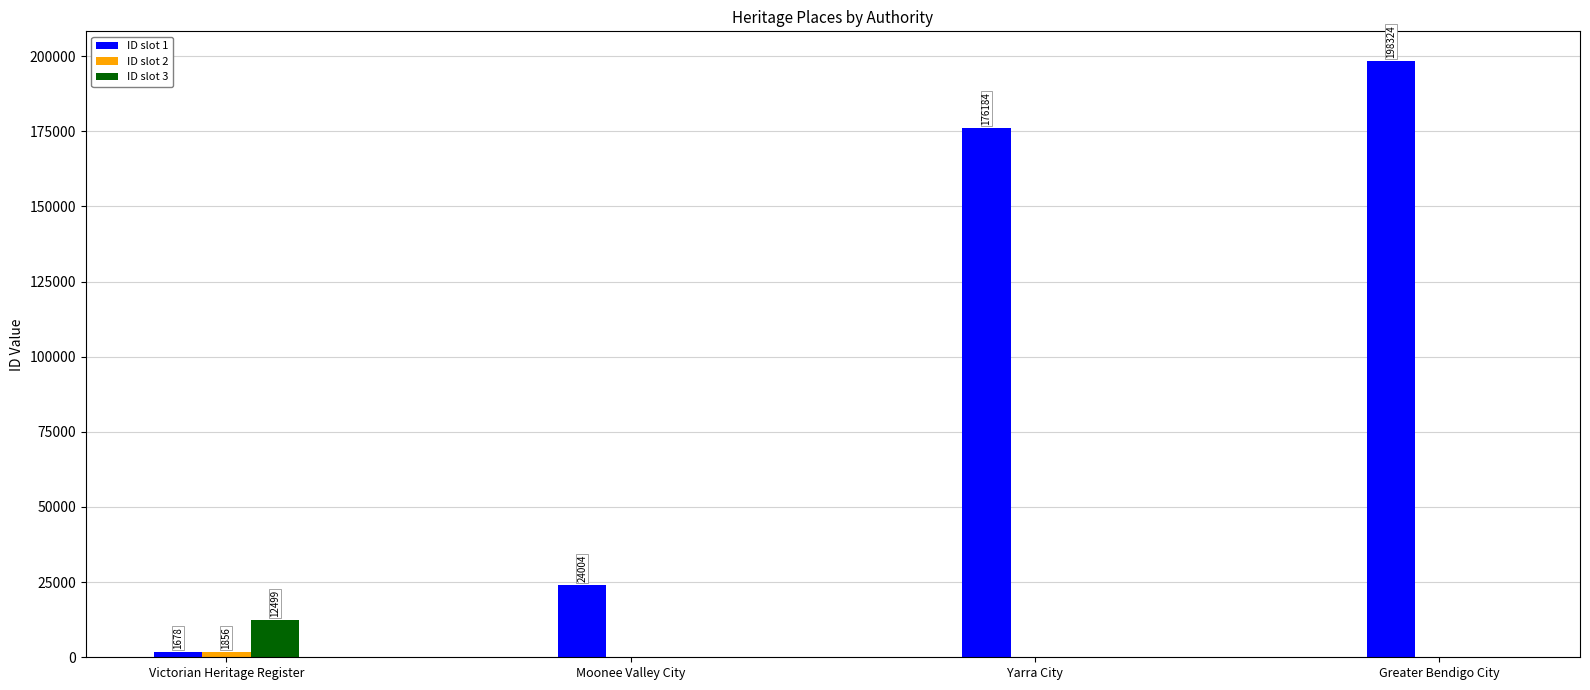

Read the ID slot 3 value at Victorian Heritage Register, to the nearest 100.

12500